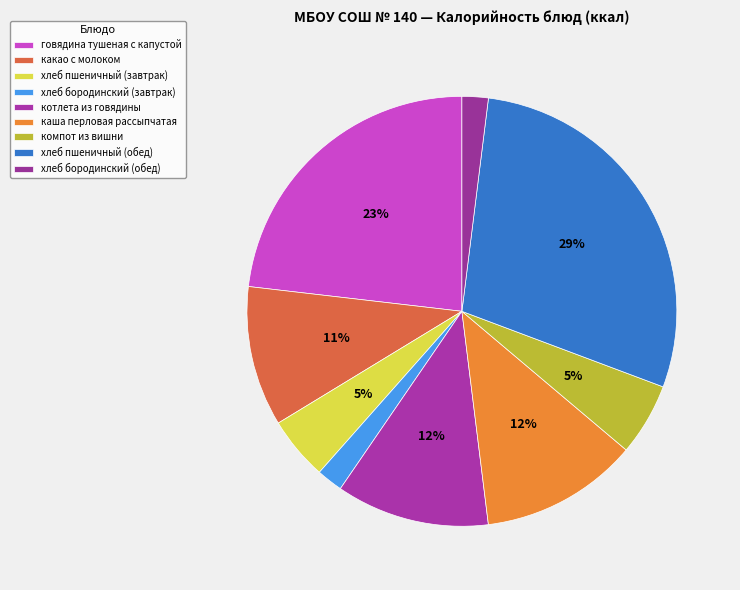

How many segments does this pie chart have?

9